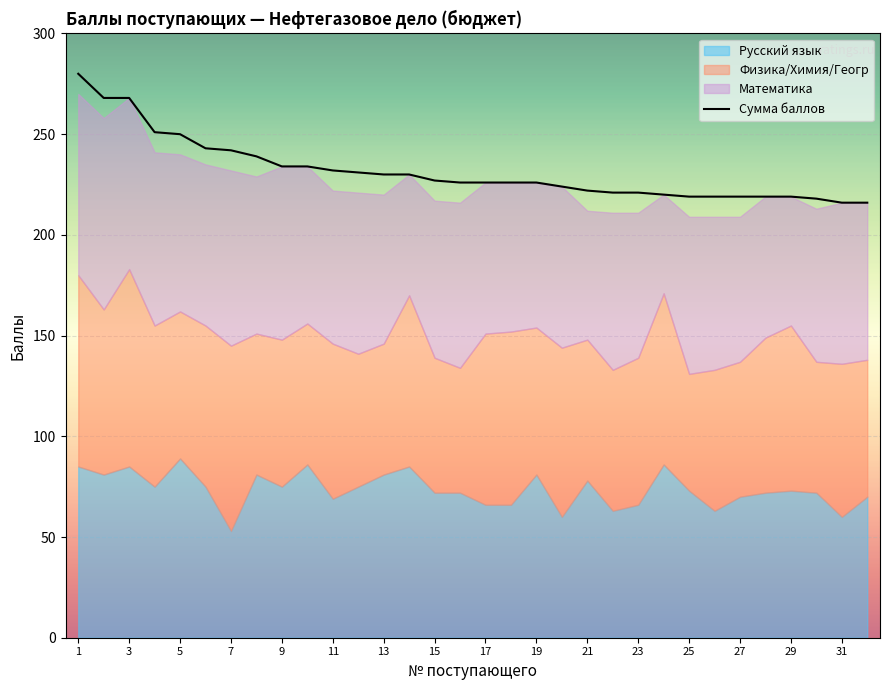

Is it true that Сумма баллов equals 309 at 31?

False